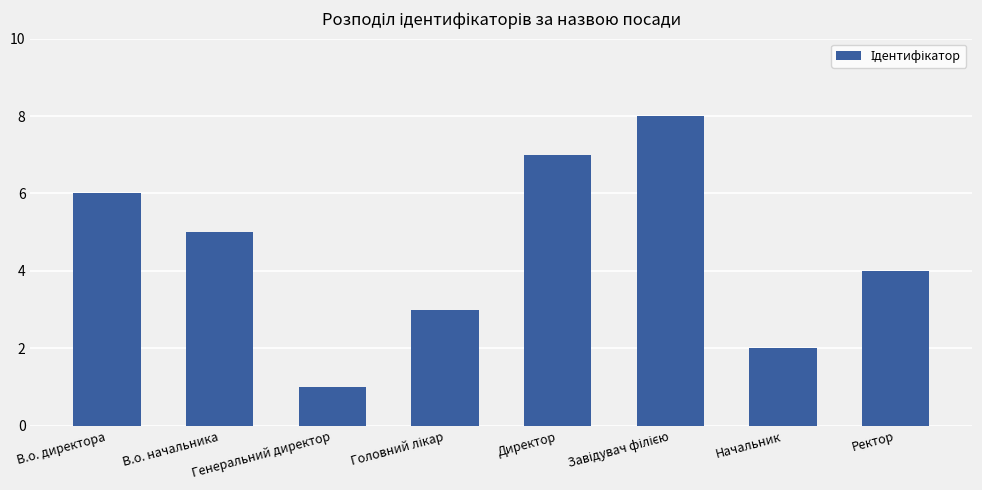

What is the approximate value at В.о. начальника?

5